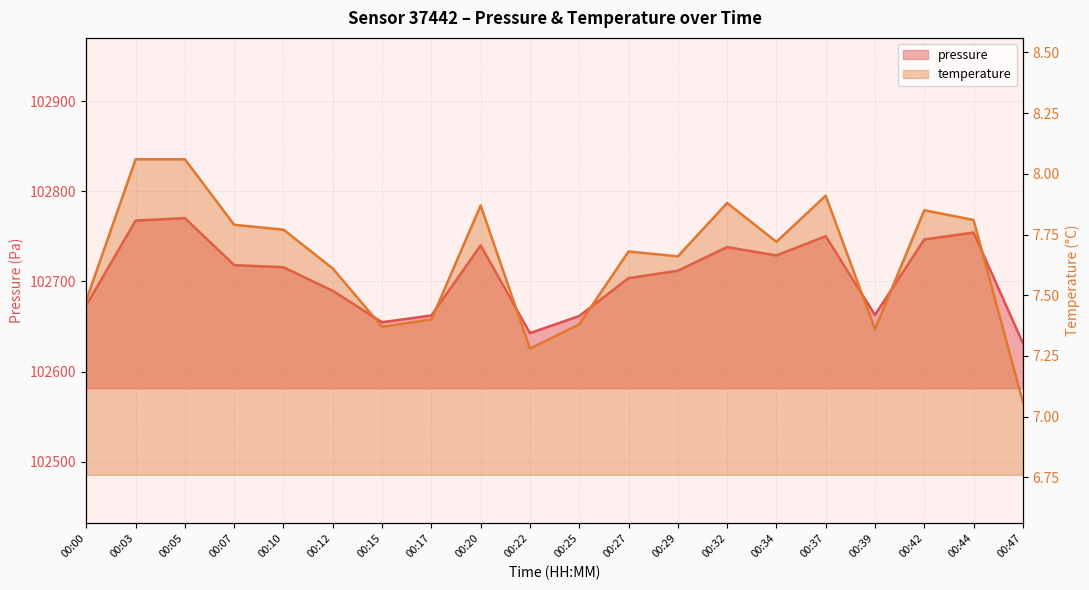

What is the difference between the maximum and second lowest values in the pressure series?

127.5